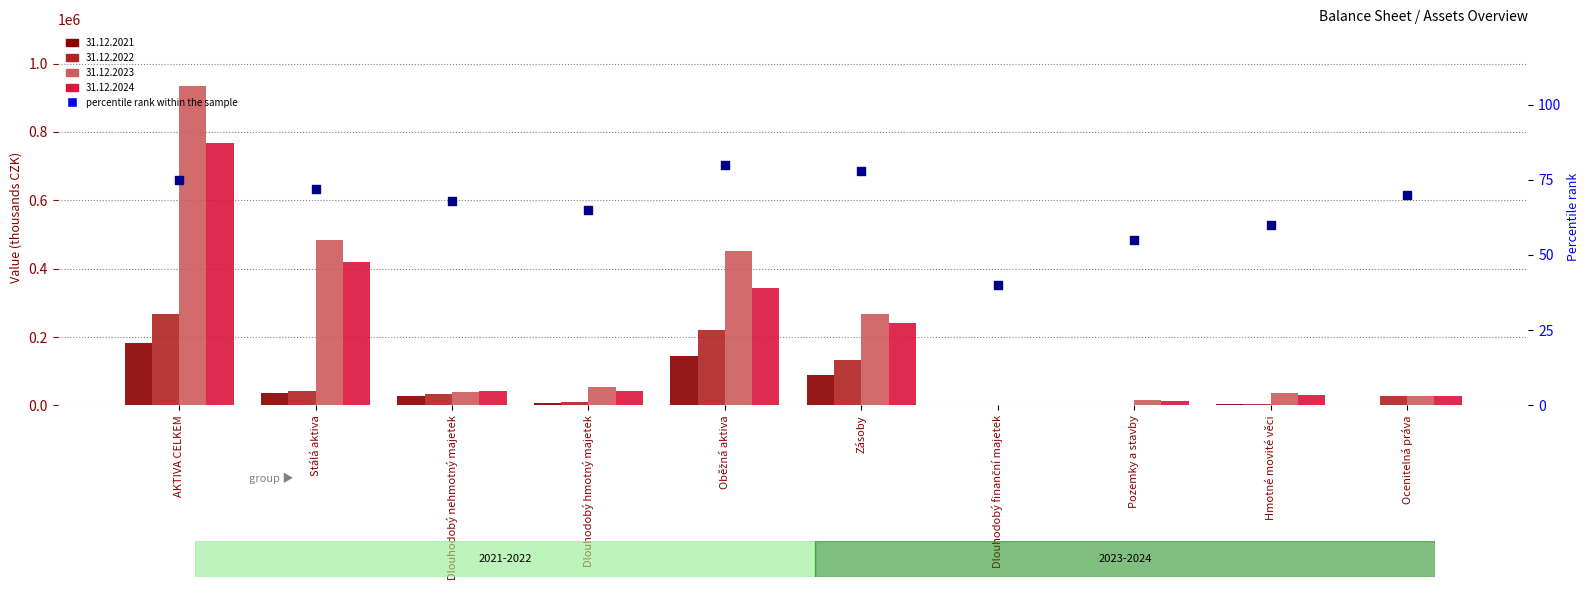

Approximately how many times larger is the value at Ocenitelná práva compared to Hmotné movité věci?

1.2